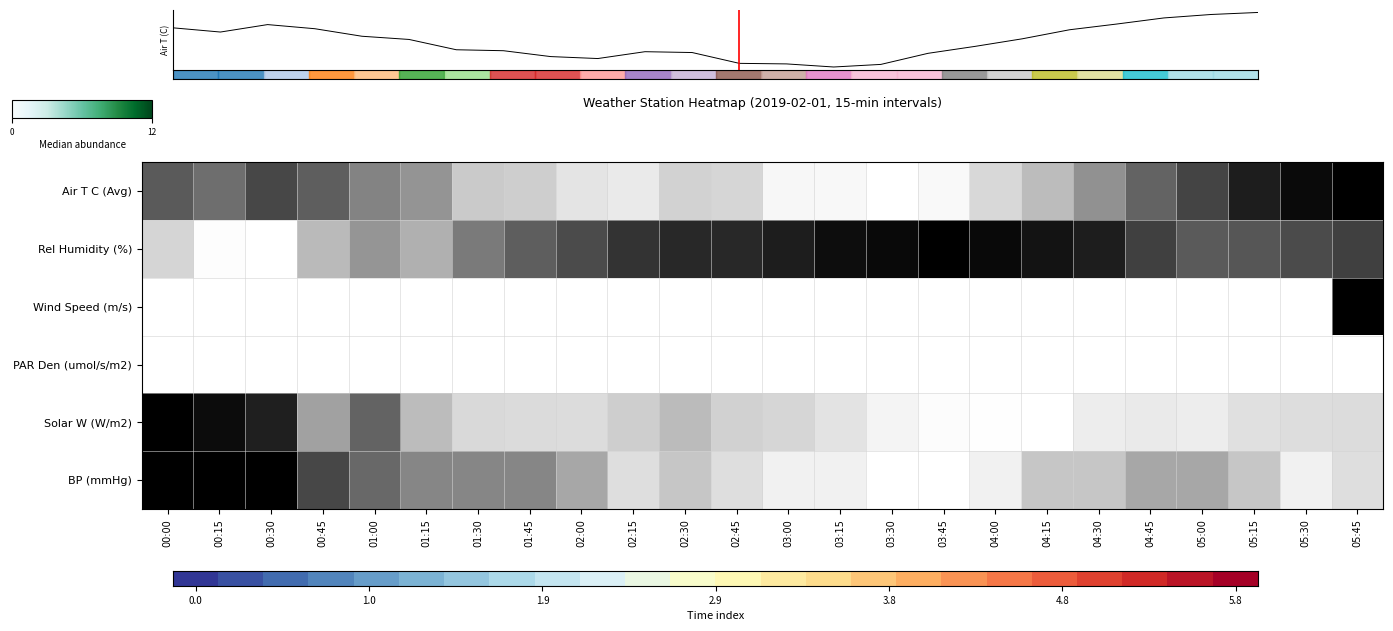

What is the average value of the Air T series?

-1.6